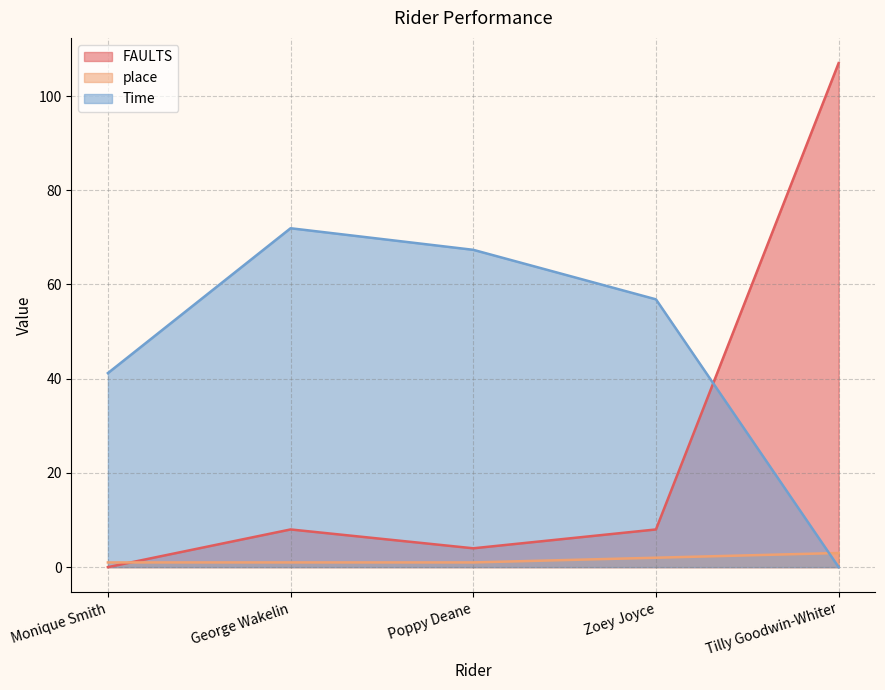

True or false: place and FAULTS intersect in this chart.

True